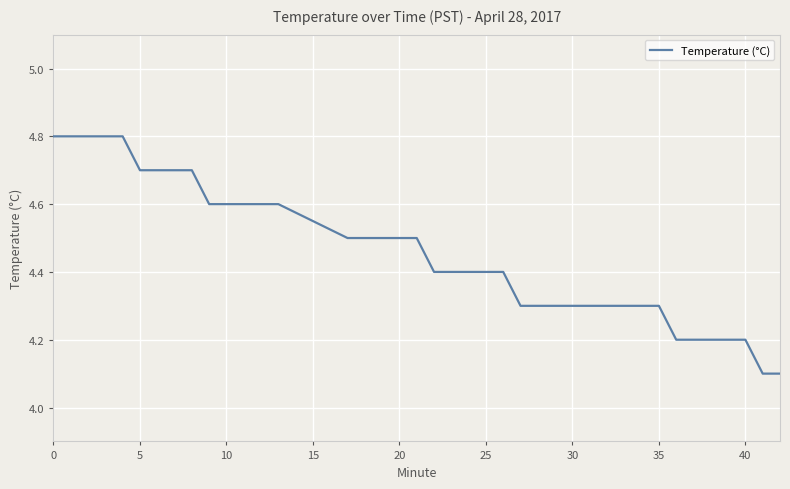

What is the maximum value shown in the chart?

4.8